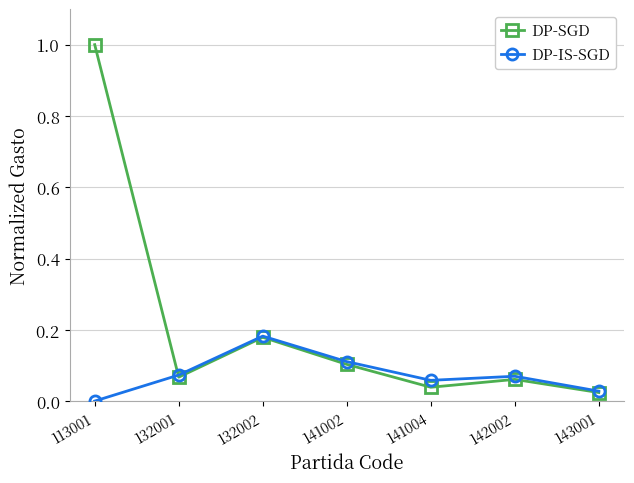

Which series has the largest range (max minus min)?

DP-SGD